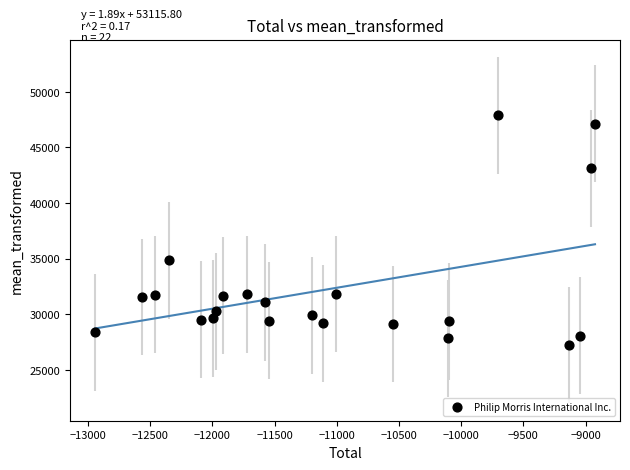

What is the range of Y values (max minus min)?

20672